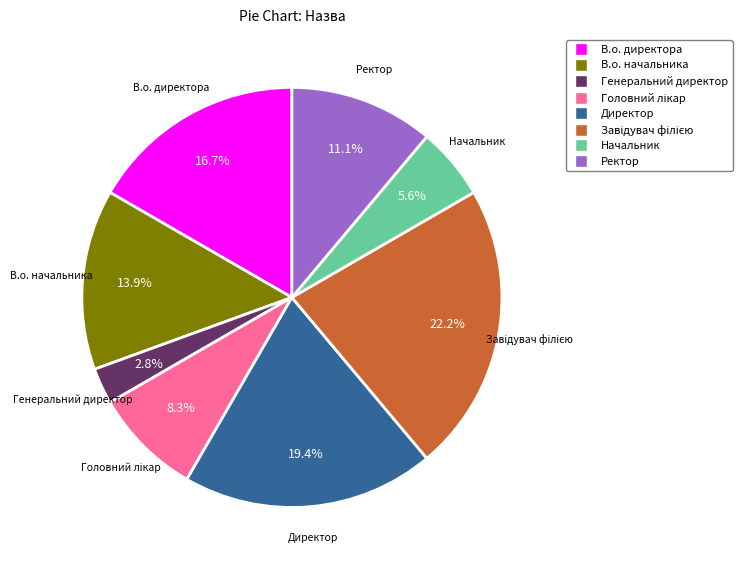

Is there any slice that represents more than half of the pie?

No